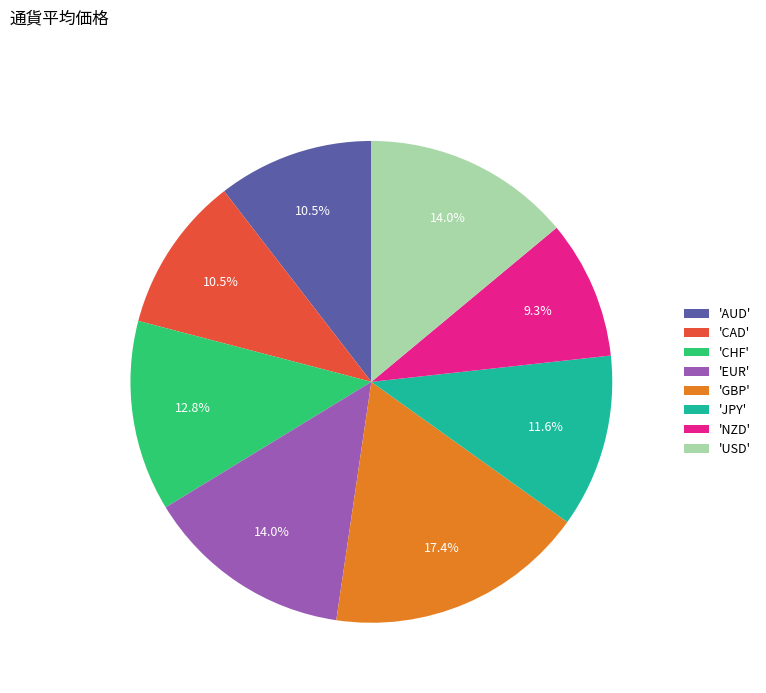

Which category has the smallest portion of the pie?

'NZD'